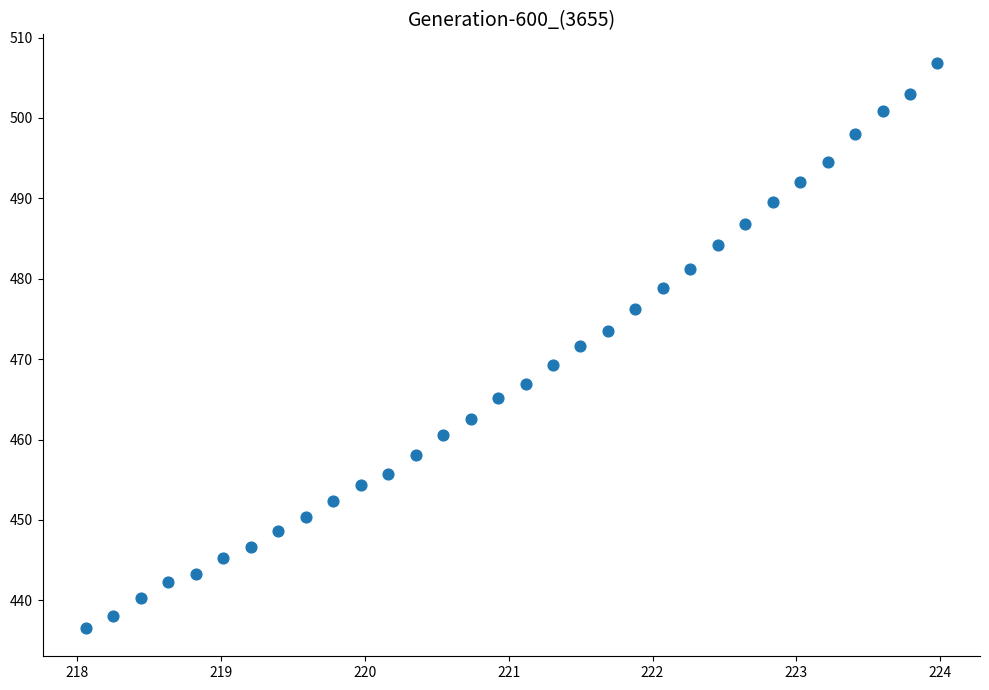

What is the range of Y values (max minus min)?

70.3